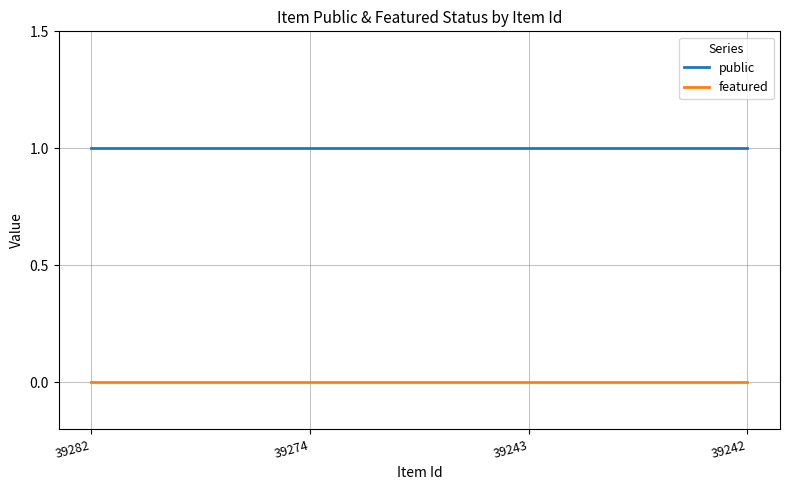

What is the total value across all series at 39243?

1